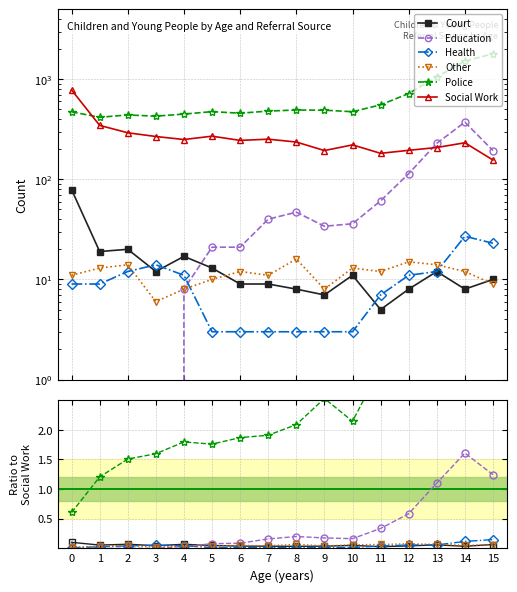

True or false: Police and Court intersect in this chart.

False